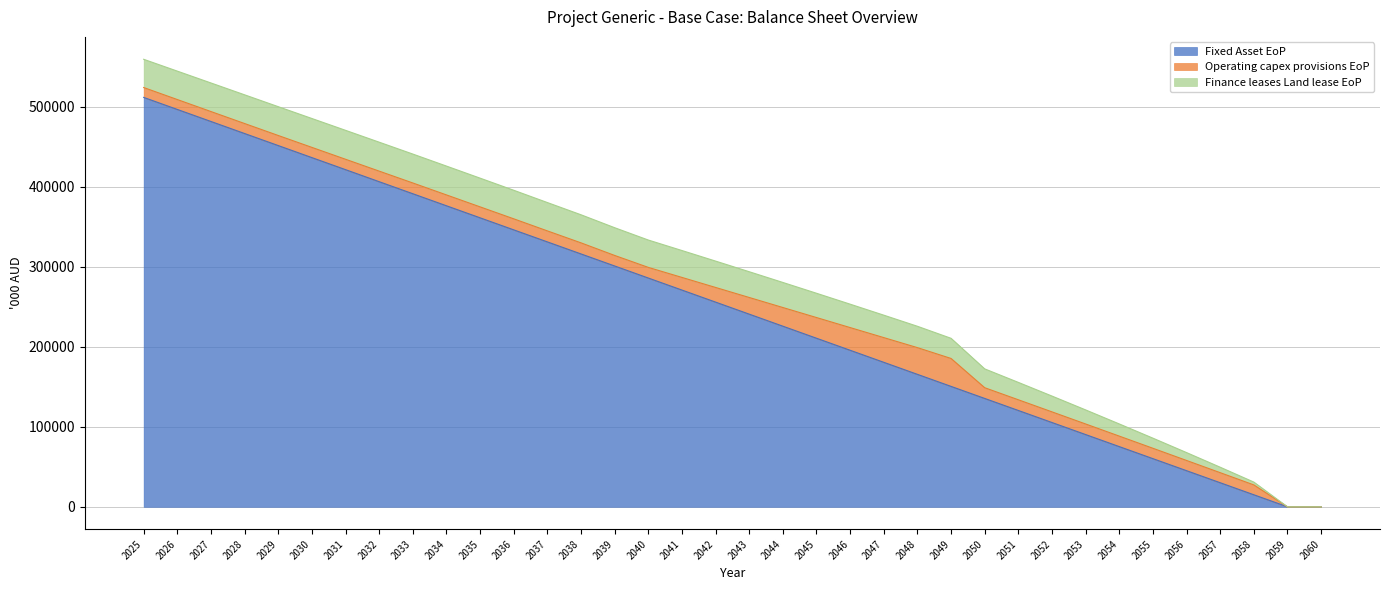

At how many categories does at least one series exceed 401817?

8